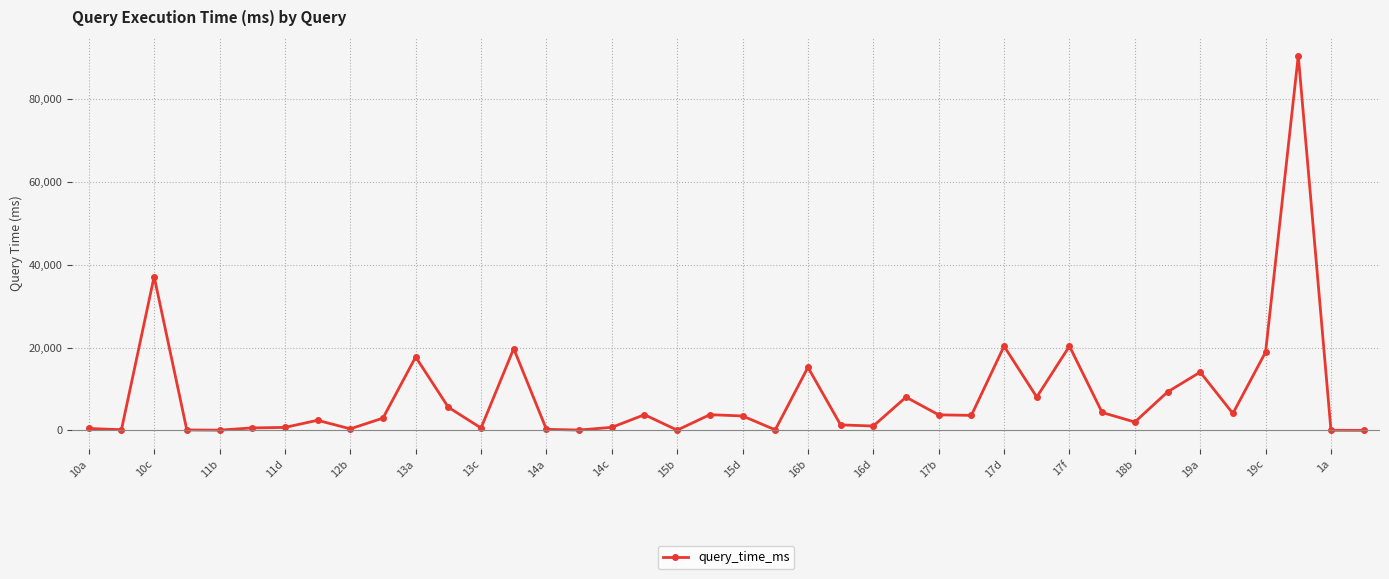

How many data points are less than 3474?

20